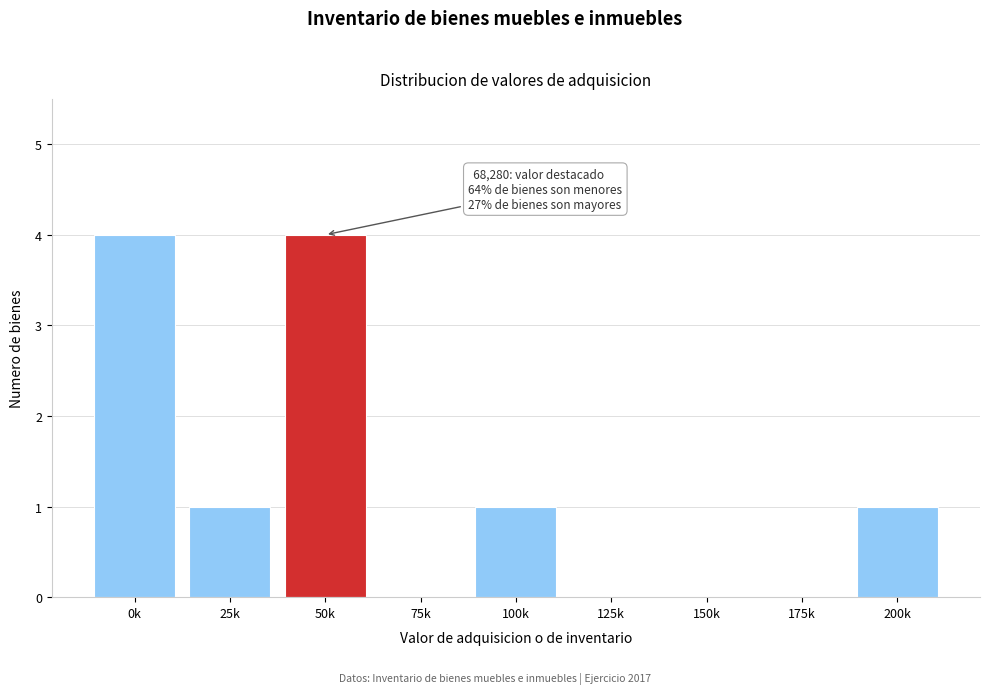

Reading left to right, extract all data points from this chart.

0k=4	25k=1	50k=4	75k=0	100k=1	125k=0	150k=0	175k=0	200k=1